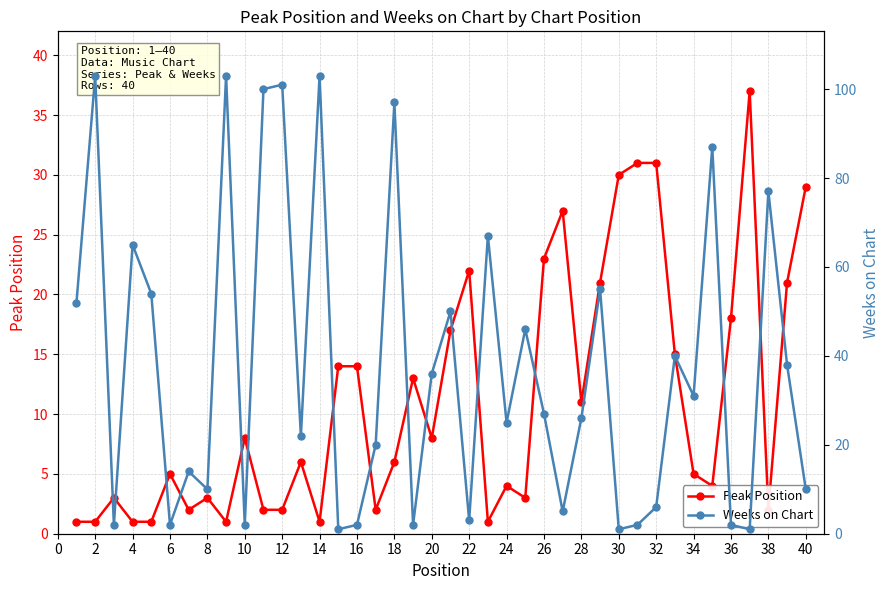

Reading right to left, extract all data points from this chart.

Peak Position: 29	21	2	37	18	4	5	15	31	31	30	21	11	27	23	3	4	1	22	17	8	13	6	2	14	14	1	6	2	2	8	1	3	2	5	1	1	3	1	1
Weeks on Chart: 10	38	77	1	2	87	31	40	6	2	1	55	26	5	27	46	25	67	3	50	36	2	97	20	2	1	103	22	101	100	2	103	10	14	2	54	65	2	103	52